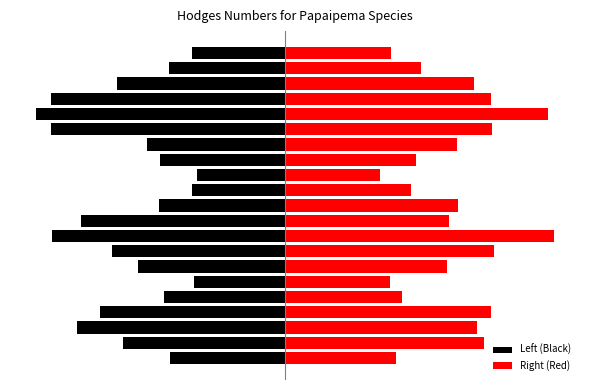

List the labels in order of Left (Black) value, smallest first.

16, 15, 17, 8, 2, 9, 3, 7, 18, 1, 6, 14, 10, 13, 4, 19, 0, 11, 20, 5, 12